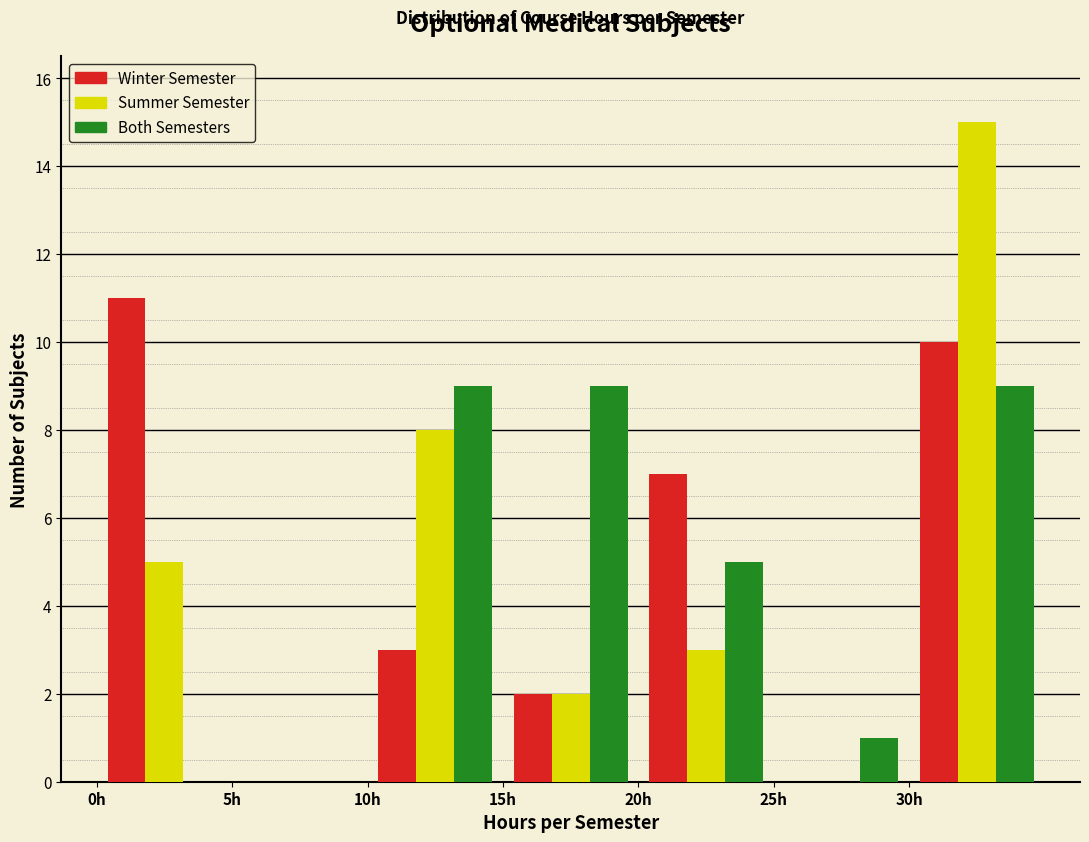

Reading left to right, transcribe this chart: for each range on the x-axis, give the height of each series' bar. The values are not printed on the chart, so give them approximately, as read against the axis.

0 to 5: Winter Semester=11	Summer Semester=5	Both Semesters=0
5 to 10: Winter Semester=0	Summer Semester=0	Both Semesters=0
10 to 15: Winter Semester=3	Summer Semester=8	Both Semesters=9
15 to 20: Winter Semester=2	Summer Semester=2	Both Semesters=9
20 to 25: Winter Semester=7	Summer Semester=3	Both Semesters=5
25 to 30: Winter Semester=0	Summer Semester=0	Both Semesters=1
30 to 35: Winter Semester=10	Summer Semester=15	Both Semesters=9